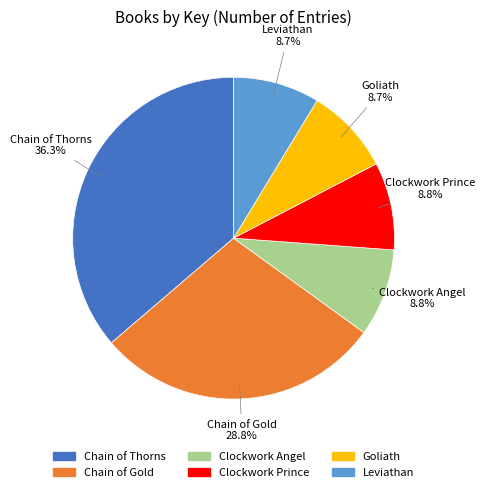

How much of the chart is everything except Goliath?

91.3%